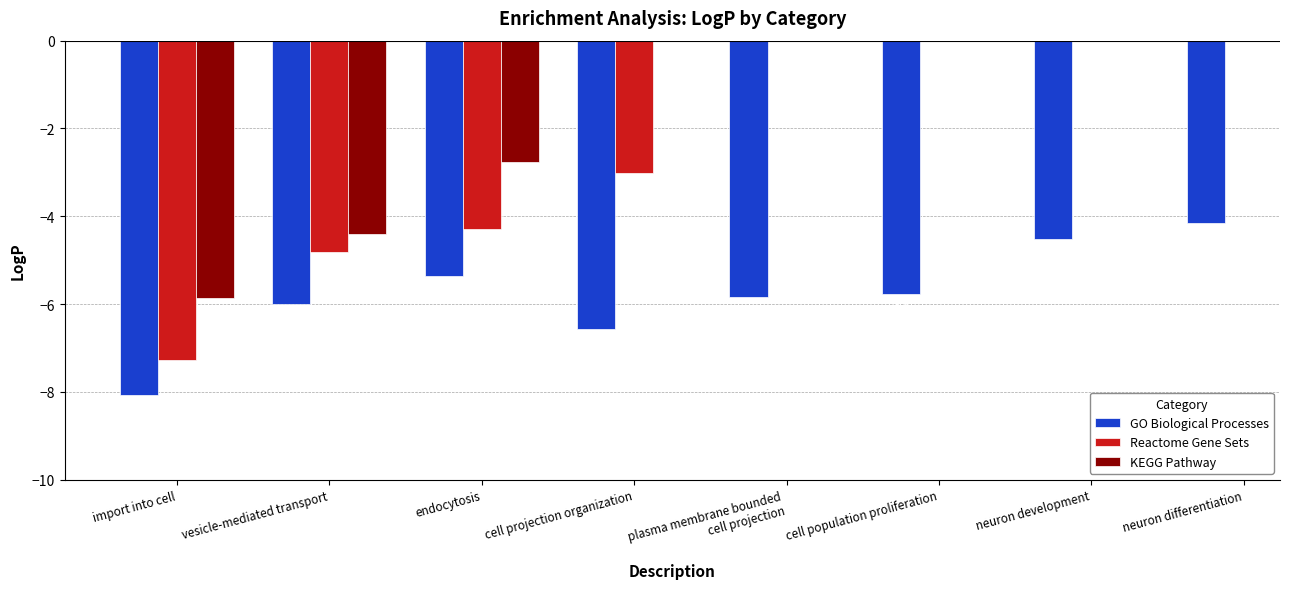

What is the difference between the maximum and minimum values in the Reactome Gene Sets series?

4.3